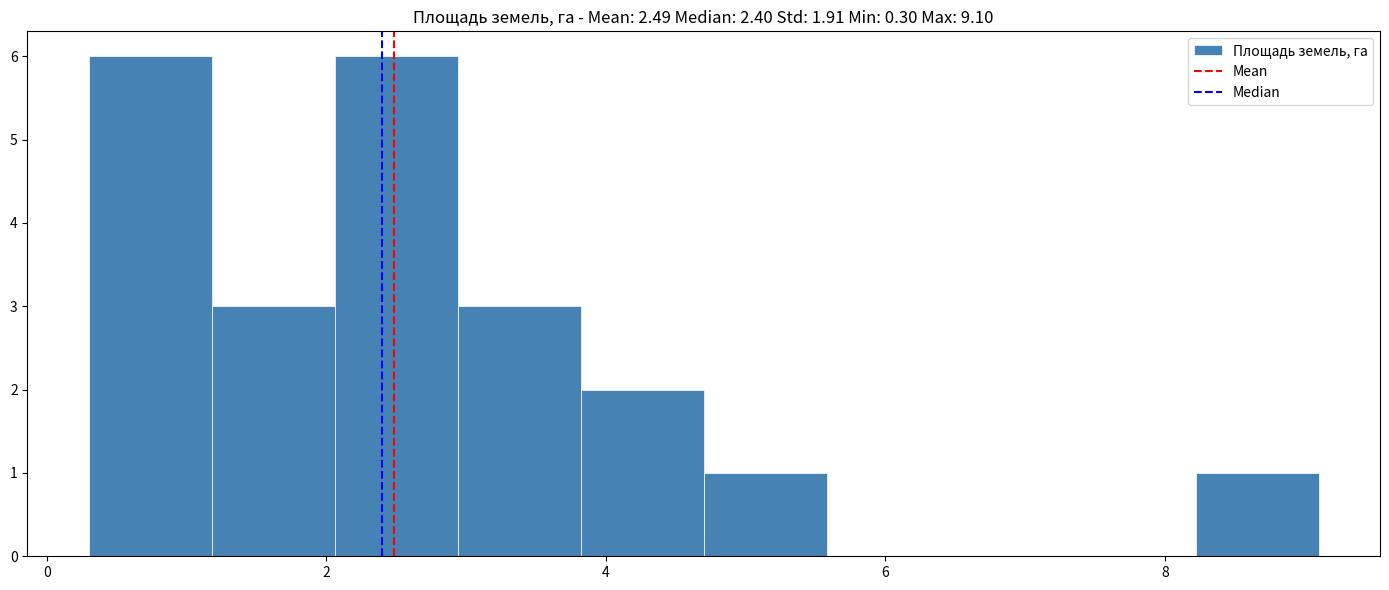

Reading left to right, list every bar in this chart as the range it spans on the x-axis followed by its height. Neither the bar edges nor the heights are printed on the chart, so give them approximately, as read against the axes.

0.30 to 1.18: 6
1.18 to 2.06: 3
2.06 to 2.94: 6
2.94 to 3.82: 3
3.82 to 4.70: 2
4.70 to 5.58: 1
5.58 to 6.46: 0
6.46 to 7.34: 0
7.34 to 8.22: 0
8.22 to 9.10: 1